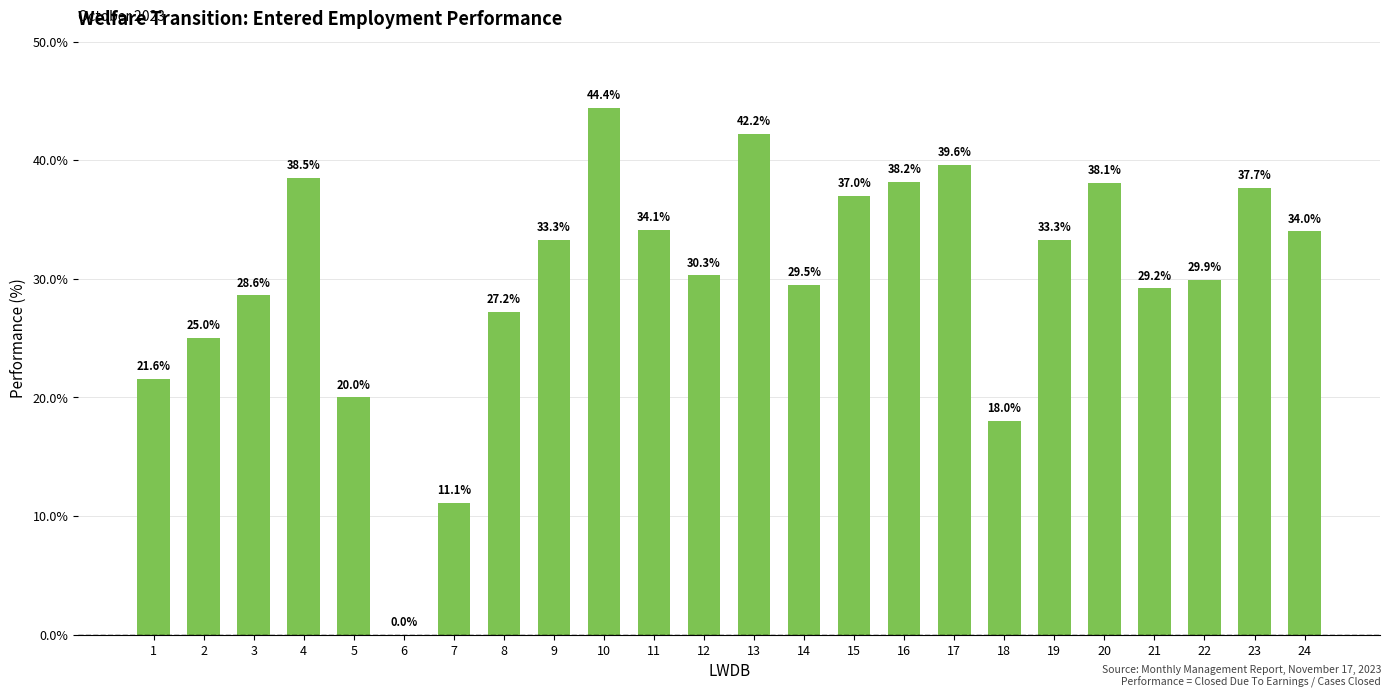

Which label corresponds to the largest value in the chart?

10